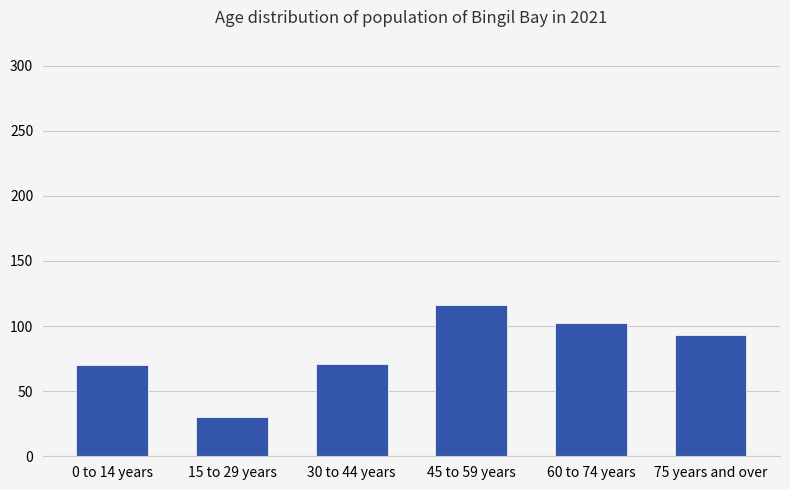

What is the sum of all values?

482